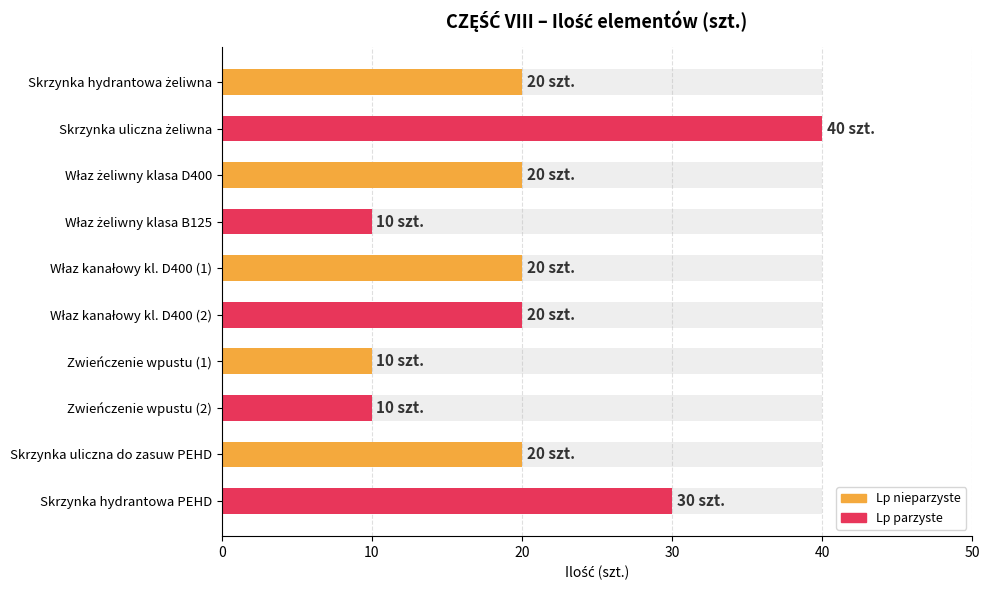

How many data points does each series have?

10